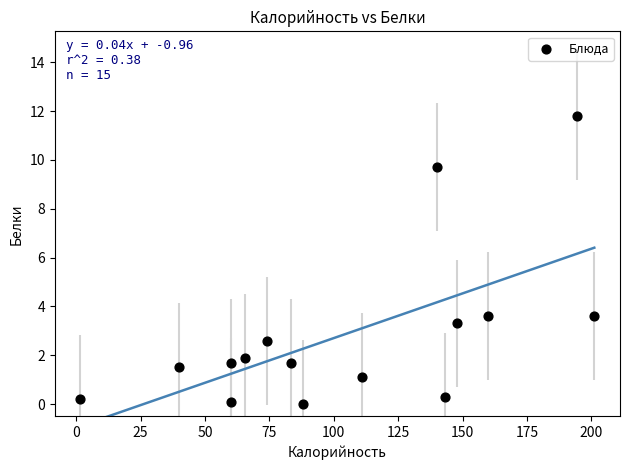

What is the range of X values (max minus min)?

199.4